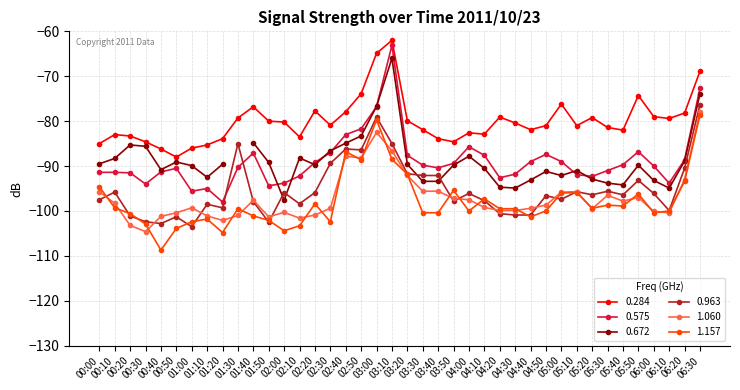

True or false: 1.060 and 1.157 cross at least once.

True